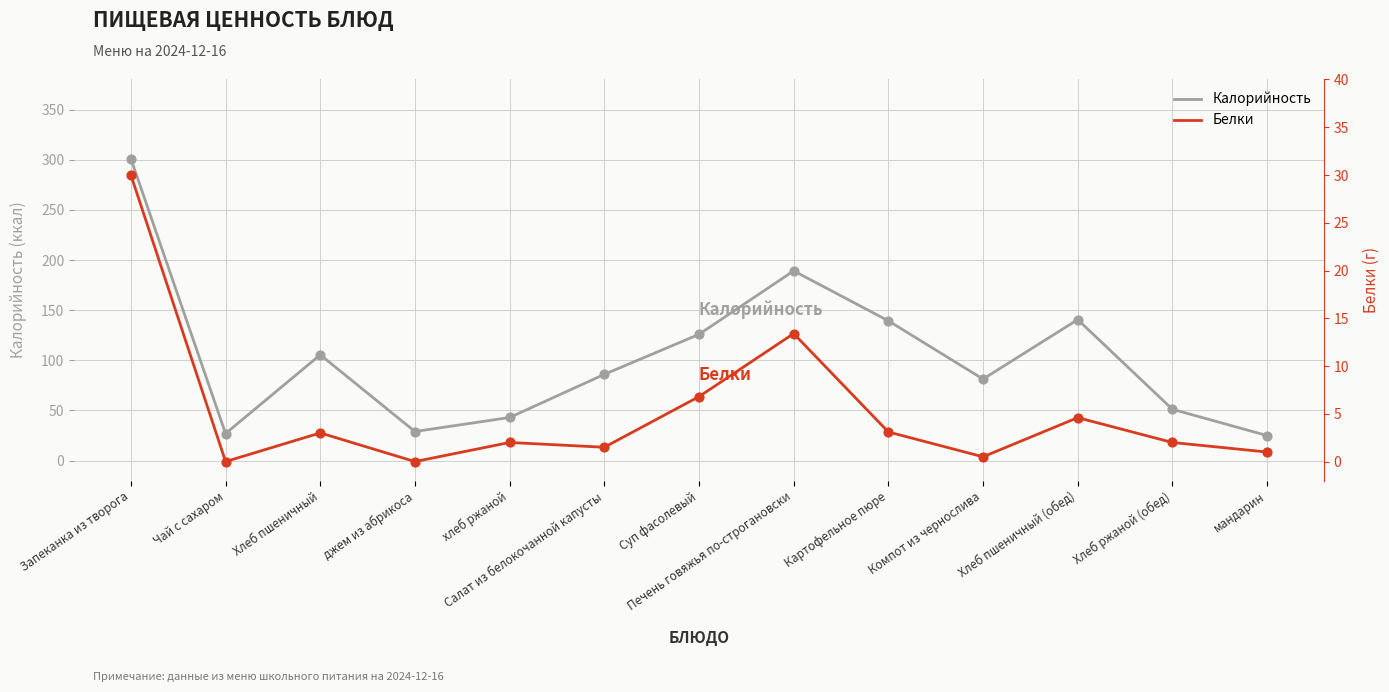

What is the total value across all series at Запеканка из творога?

331.0